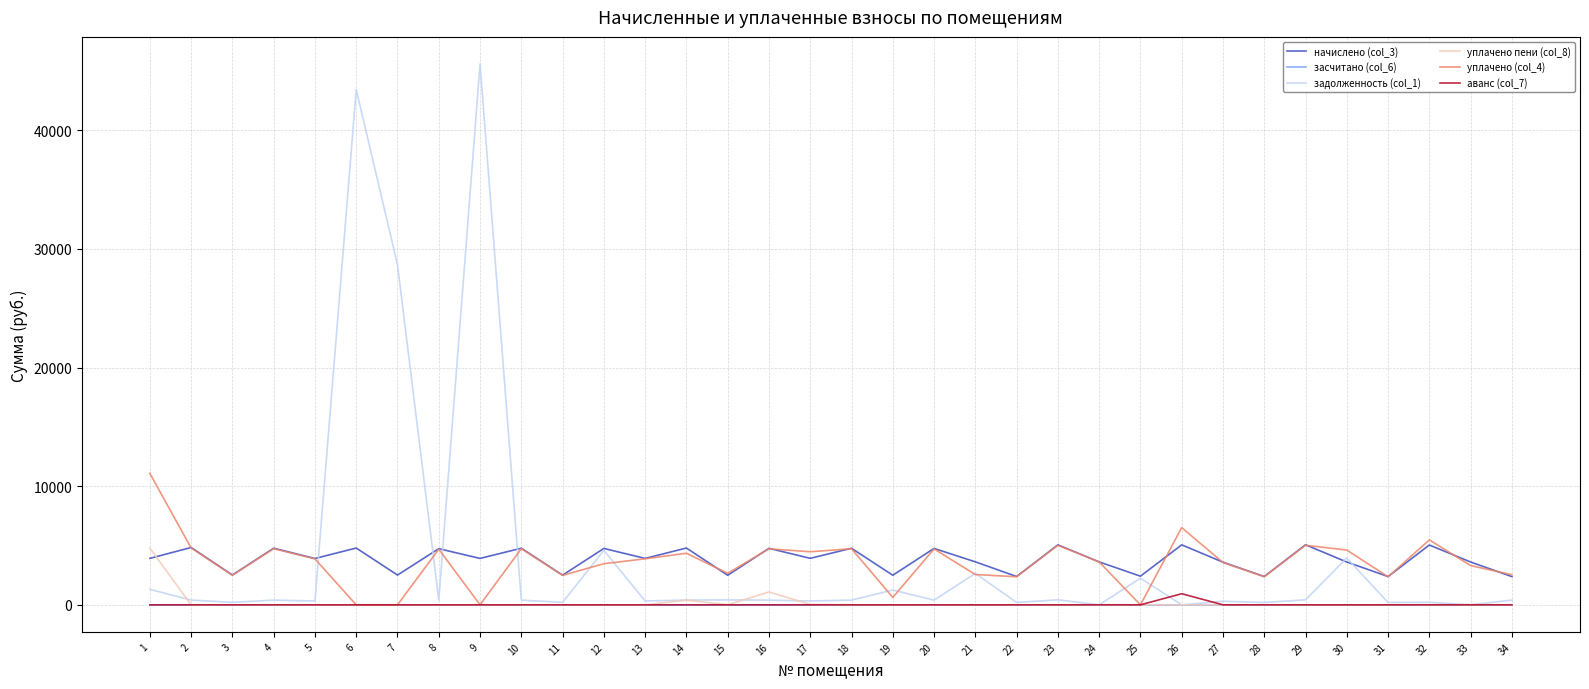

The value of начислено (col_3) at 33 is 3606.8. True or false?

True